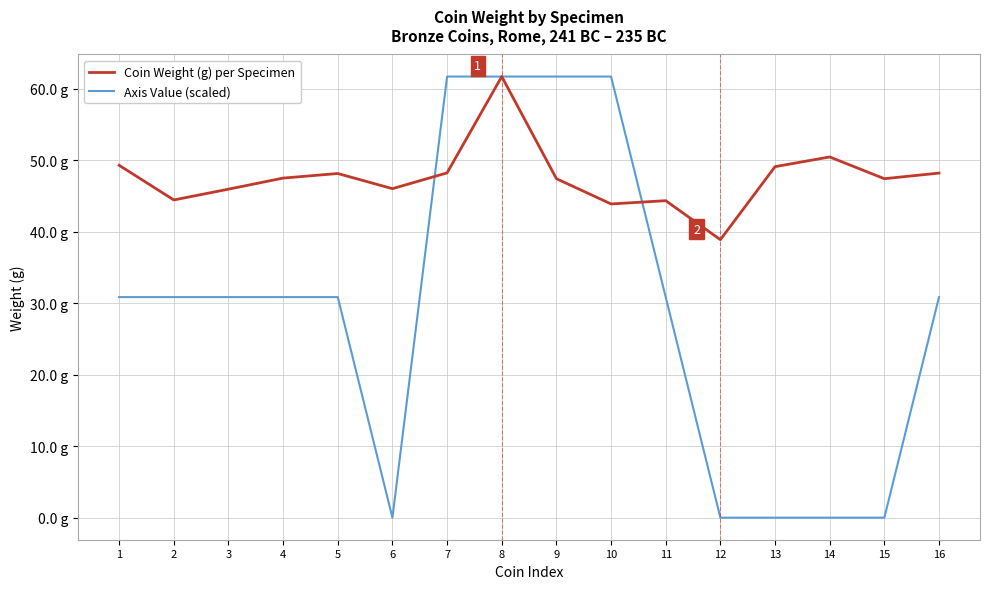

At which category does Coin Weight (g) per Specimen reach its first local valley?

2